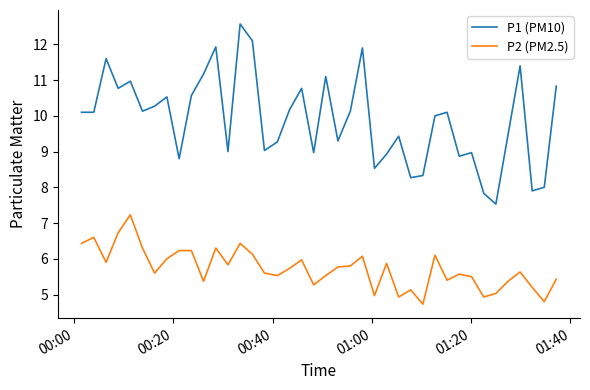

What is the average value of the P1 (PM10) series?

9.9